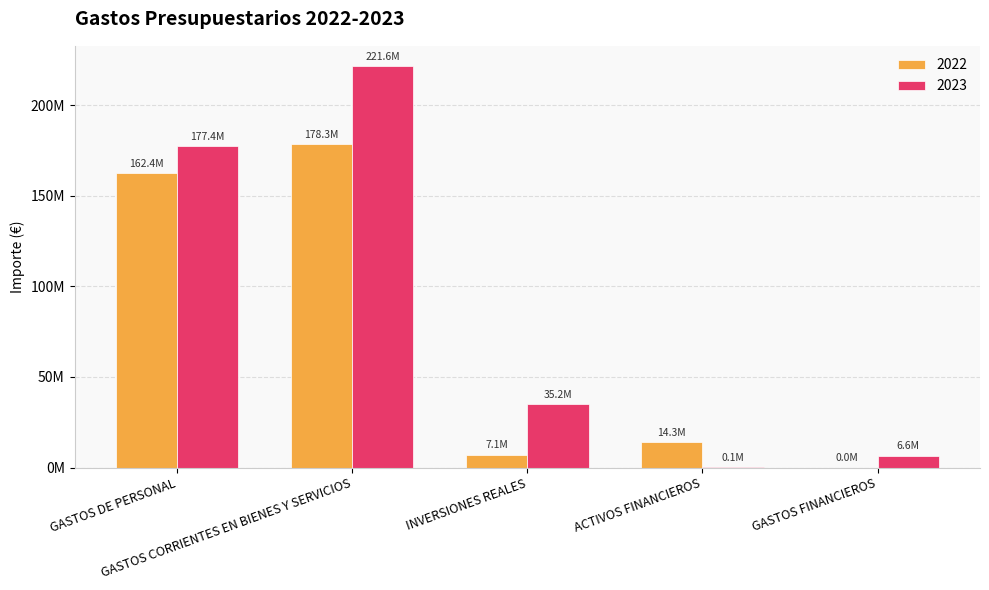

What position from the left is INVERSIONES REALES?

3